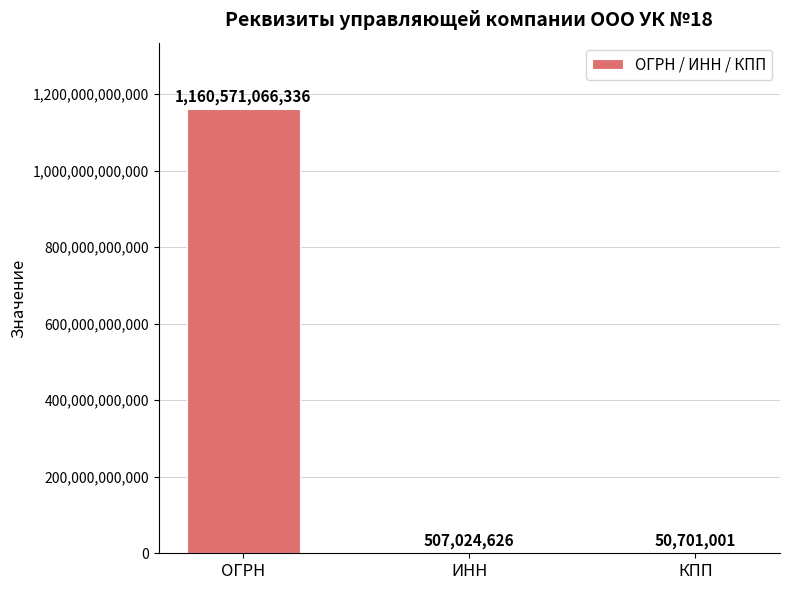

What is the greatest value displayed?

1160571066336